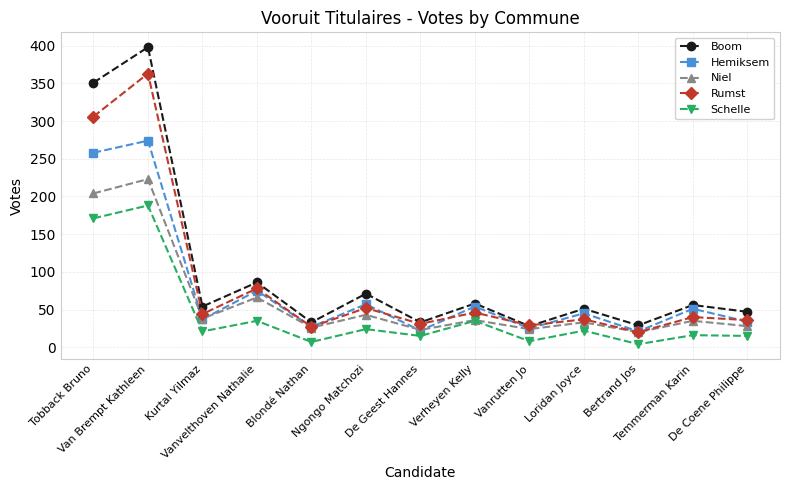

How many interior local peaks does the Boom series have?

6